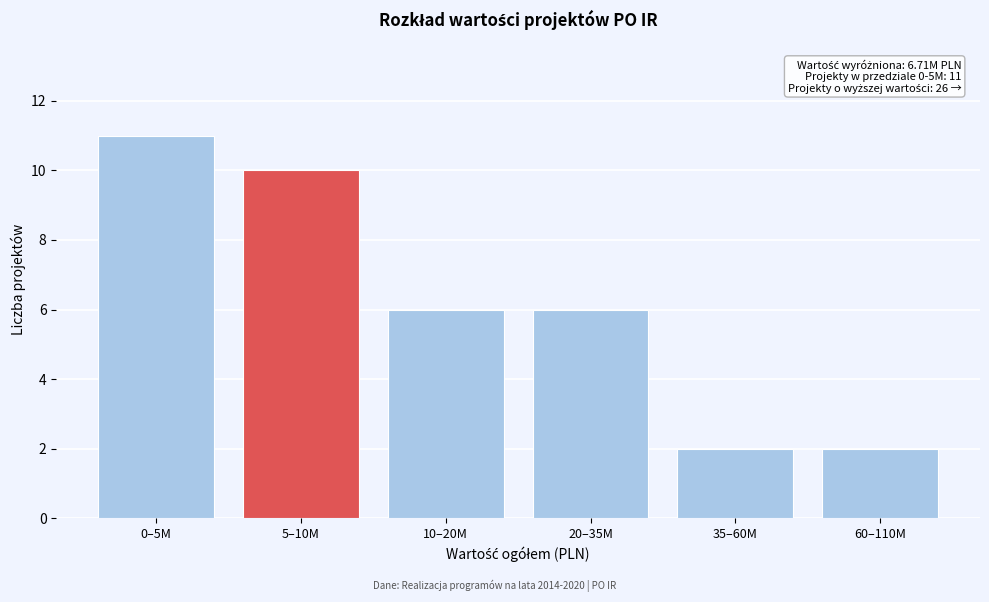

Reading left to right, list all the values displayed in this chart.

0–5M=11	5–10M=10	10–20M=6	20–35M=6	35–60M=2	60–110M=2